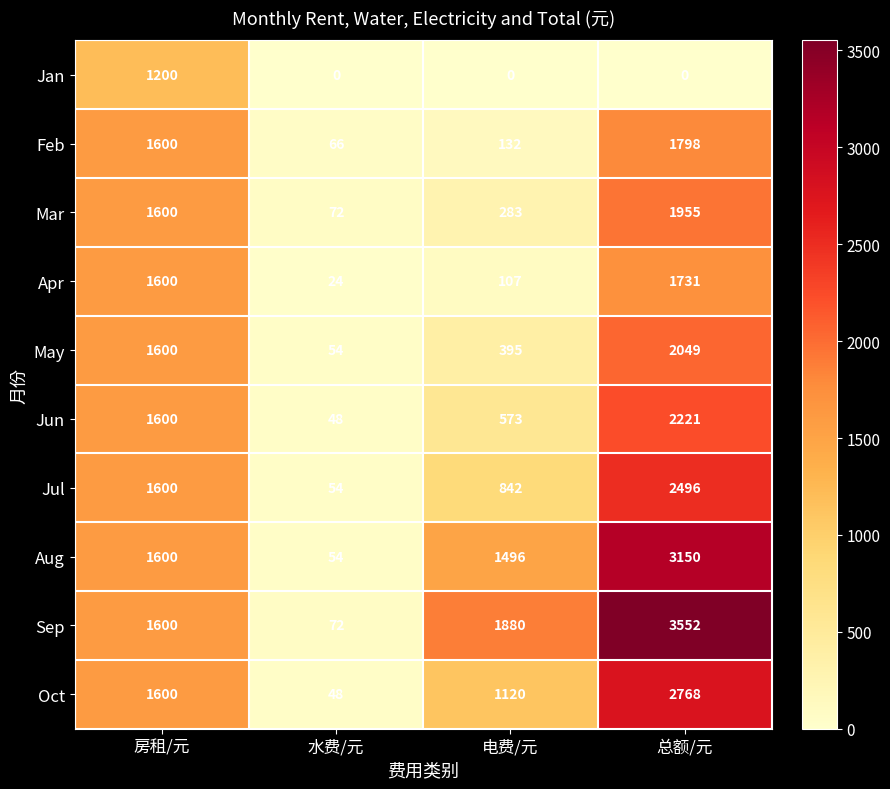

At how many categories does at least one series exceed 14?

4